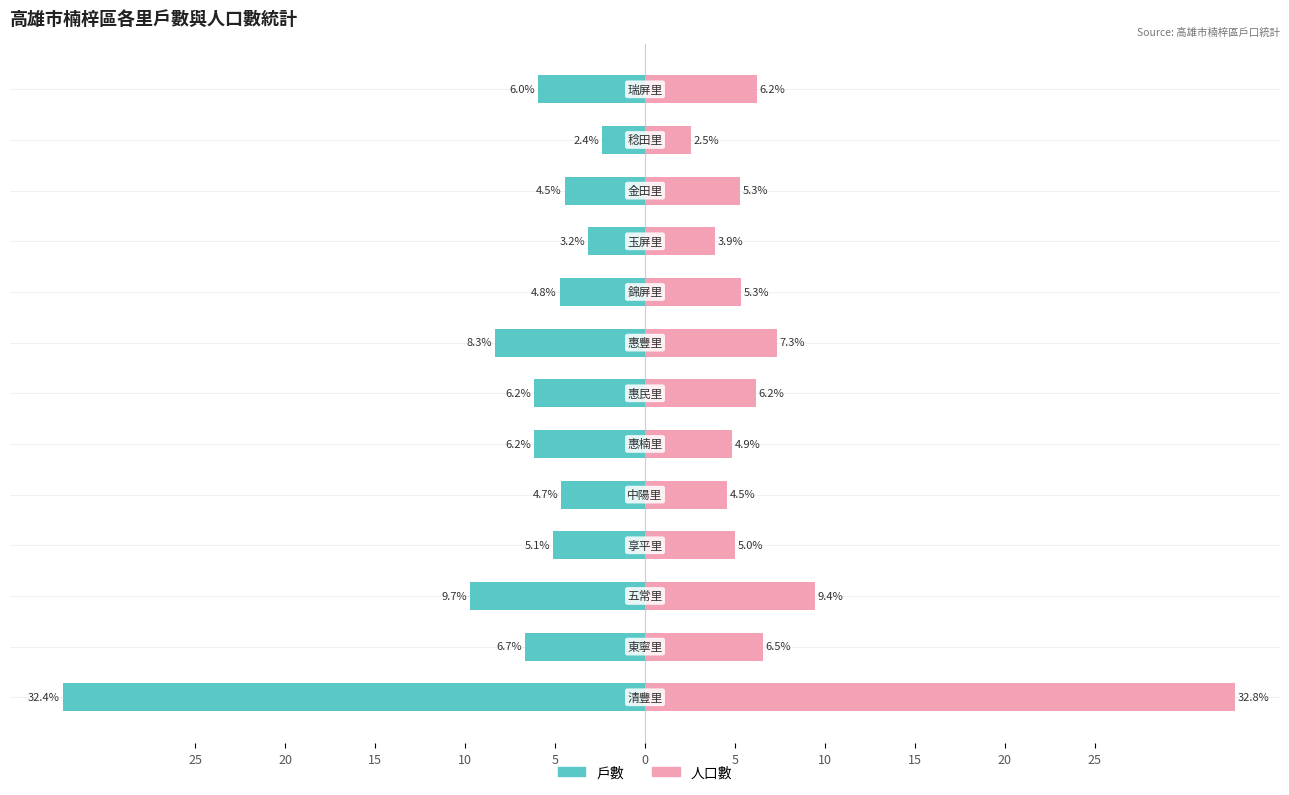

What is the average value of the 戶數 series?

-7.7